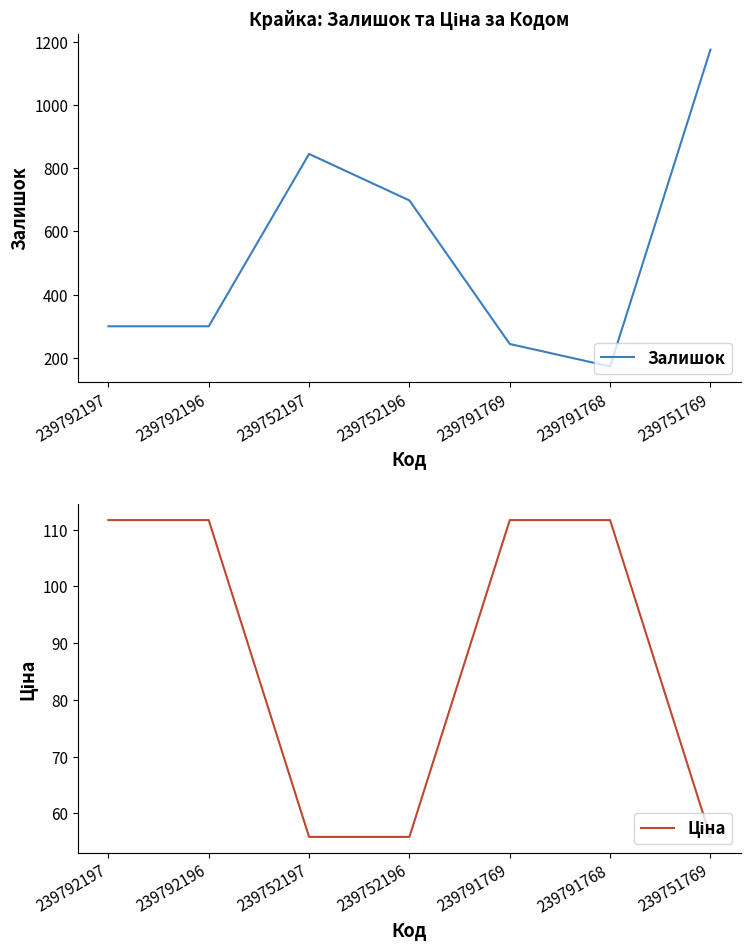

True or false: Ціна has more than 1 interior local peaks.

False